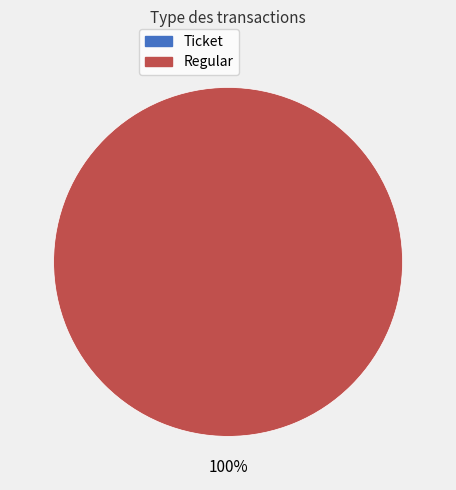

How many segments does this pie chart have?

2